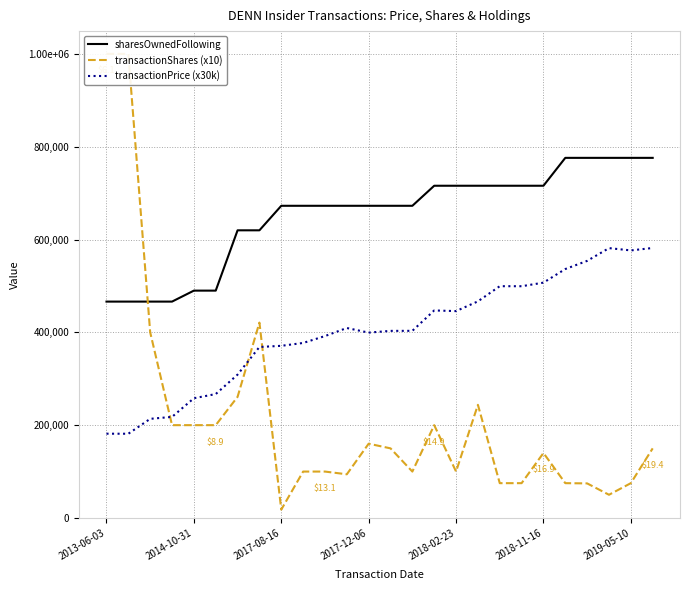

How many data points does each series have?

26